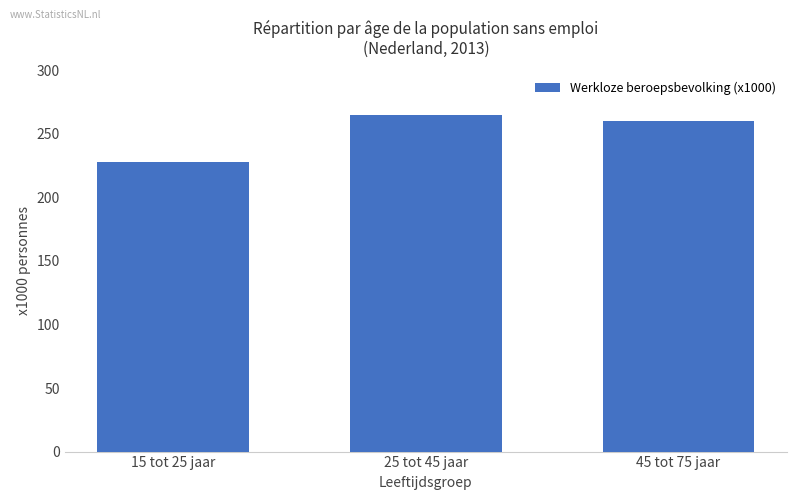

Which label corresponds to the smallest value in the chart?

15 tot 25 jaar